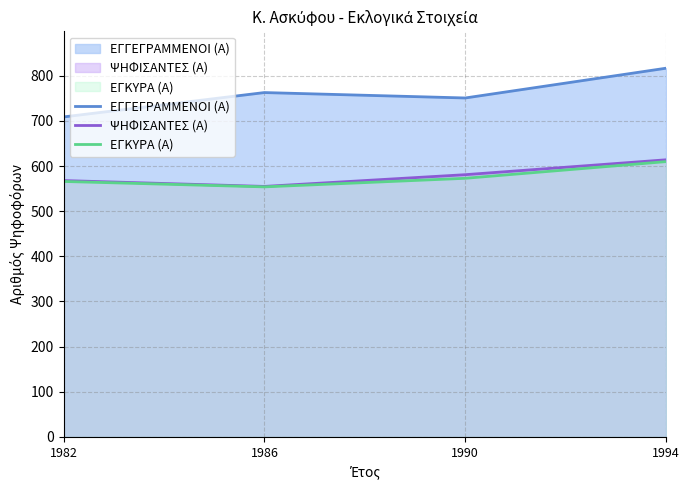

The value of ΕΓΚΥΡΑ (Α) at 1986 is 554. True or false?

True